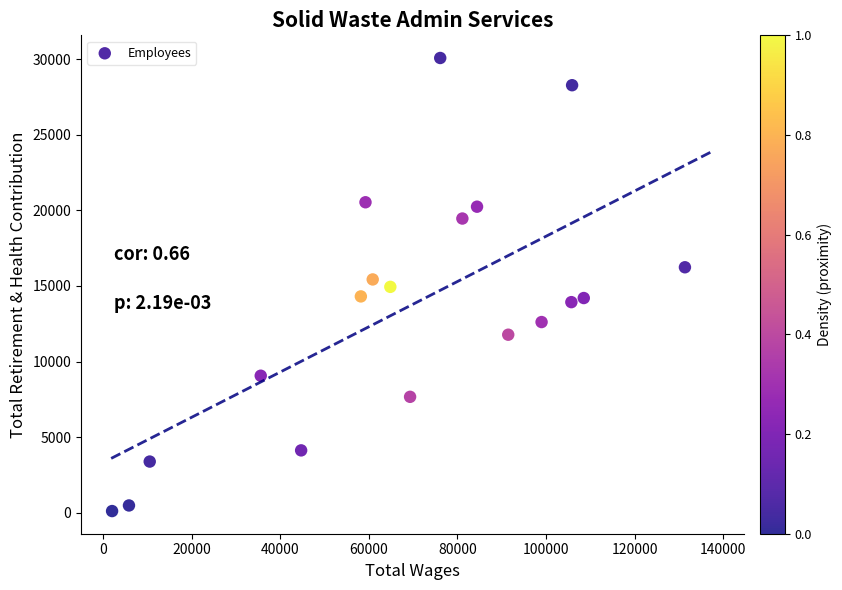

What is the range of Y values (max minus min)?

29963